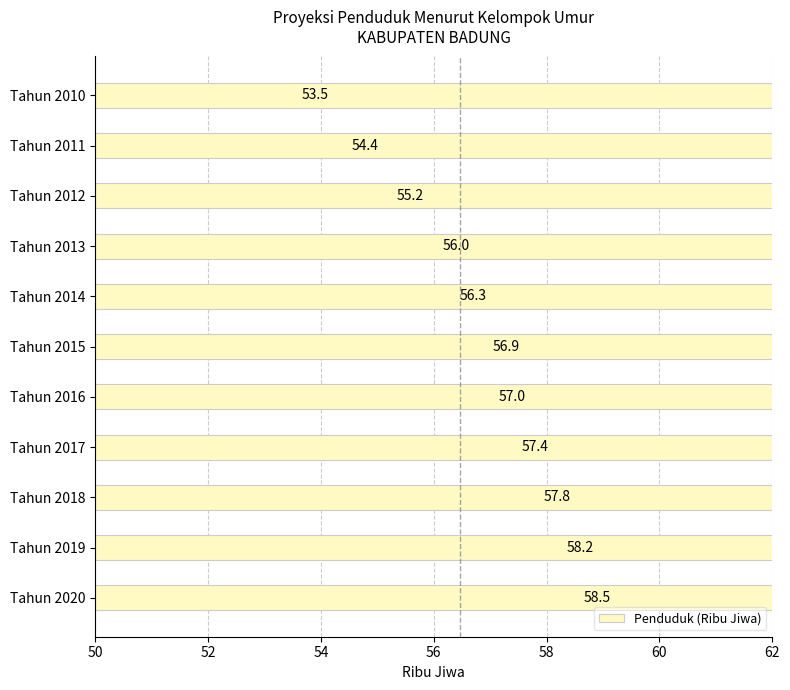

The chart shows a value of 57.0 at Tahun 2016. True or false?

True